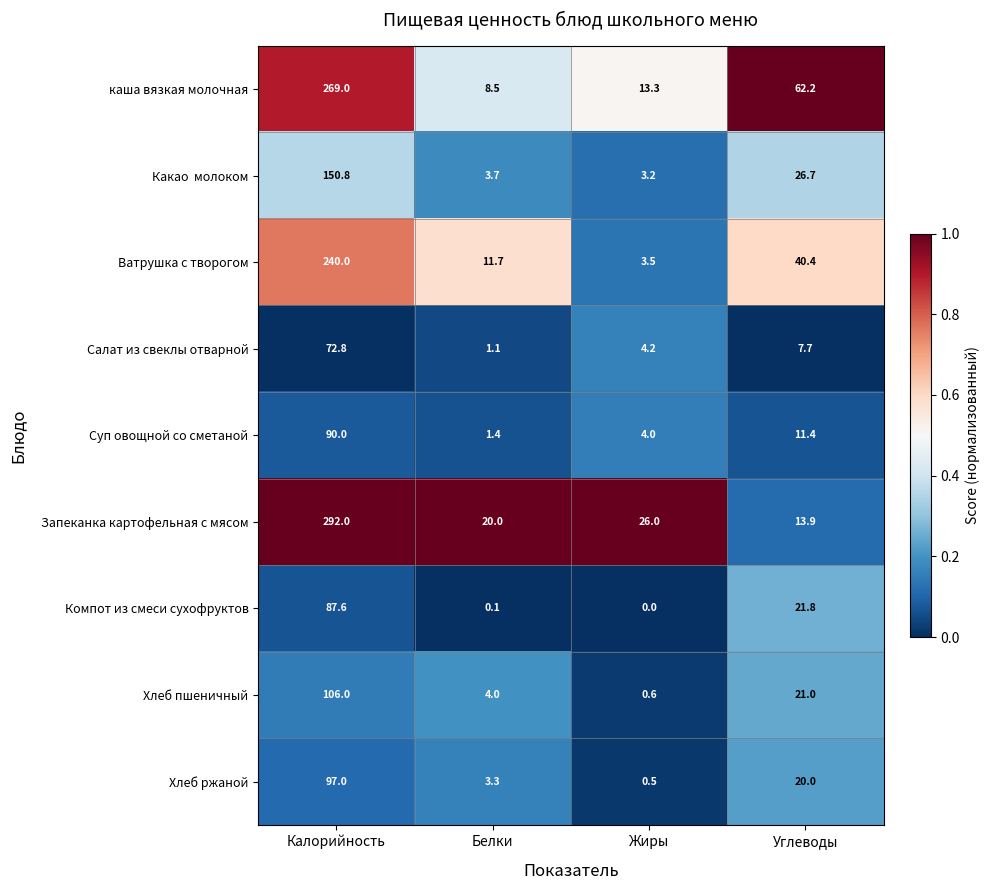

What is the maximum value shown in the chart?

292.0